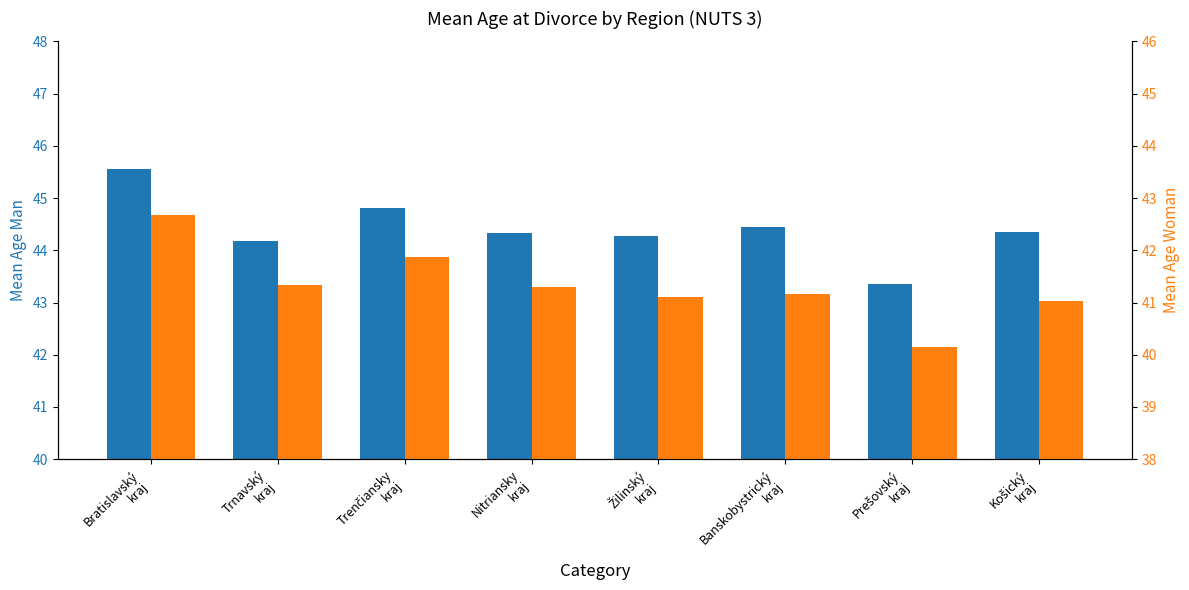

Which series has the largest range (max minus min)?

Mean Age Woman